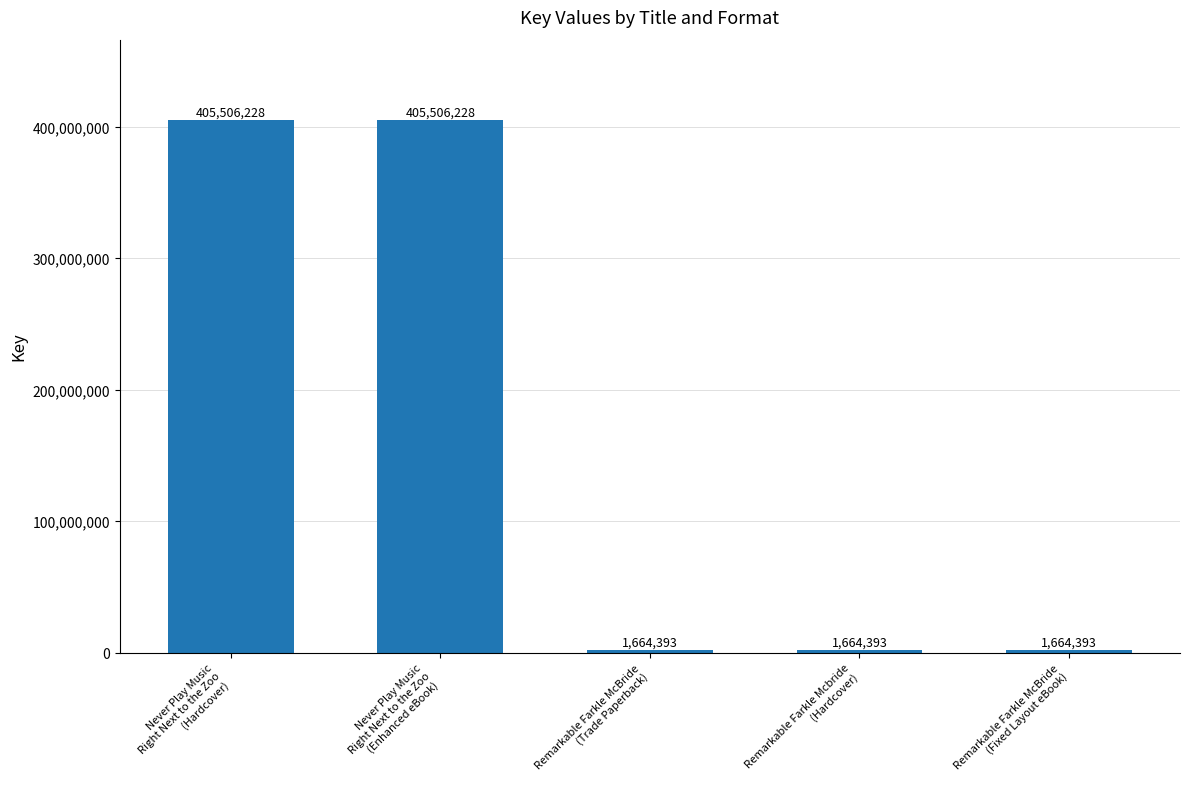

Reading right to left, list all the values displayed in this chart.

Remarkable Farkle McBride
(Fixed Layout eBook)=1664393	Remarkable Farkle Mcbride
(Hardcover)=1664393	Remarkable Farkle McBride
(Trade Paperback)=1664393	Never Play Music
Right Next to the Zoo
(Enhanced eBook)=405506228	Never Play Music
Right Next to the Zoo
(Hardcover)=405506228